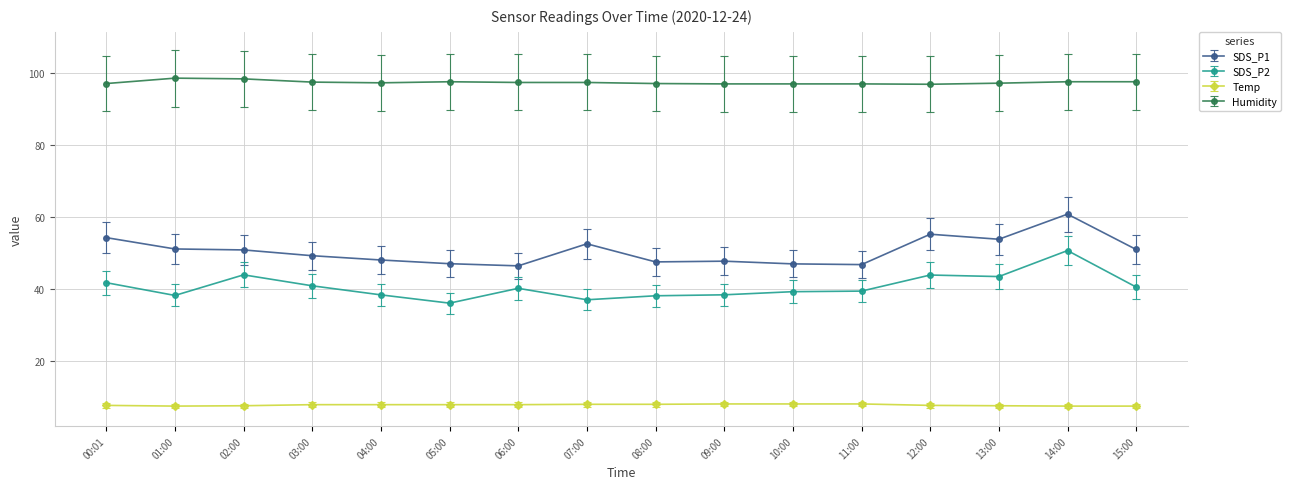

What is the total value across all series at 10:00?

191.2